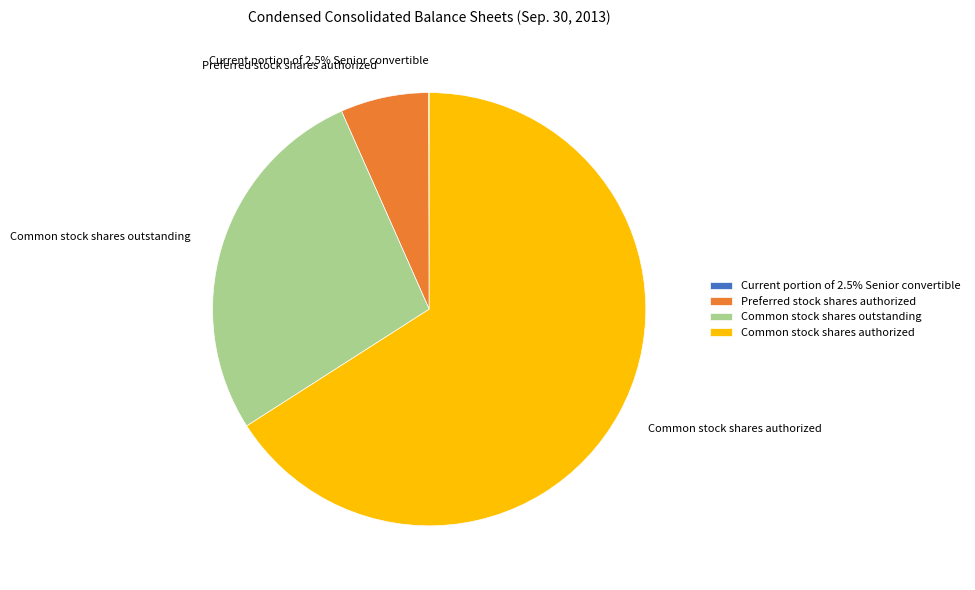

To the nearest percent, what is the difference between the Common stock shares outstanding and Common stock shares authorized slice percentages?

39%